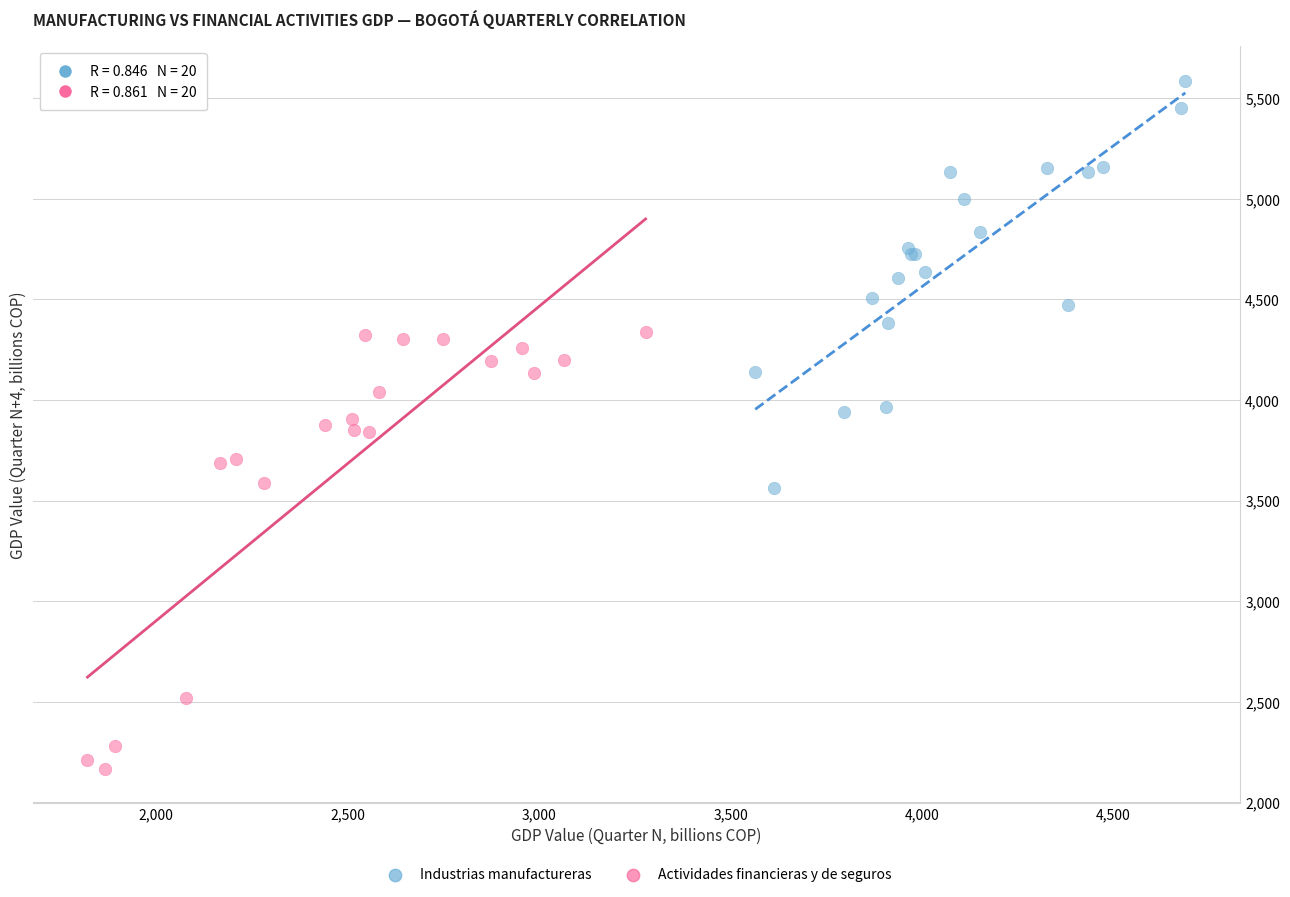

Which series reaches the minimum Y coordinate?

Actividades financieras y de seguros